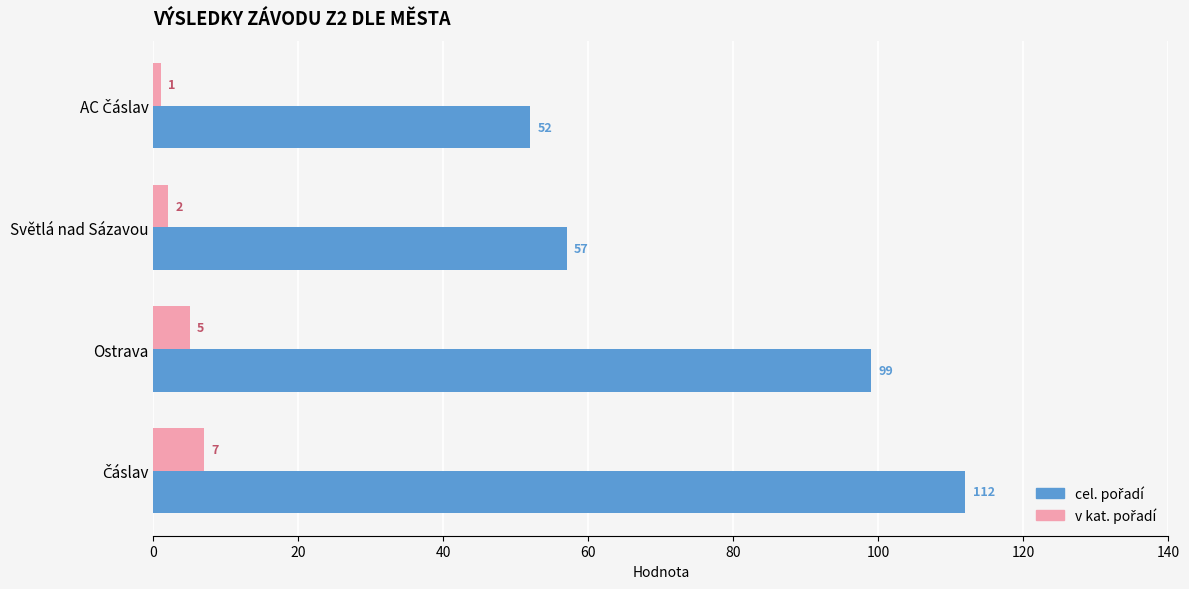

What is the difference between the highest and lowest values at Světlá nad Sázavou?

55